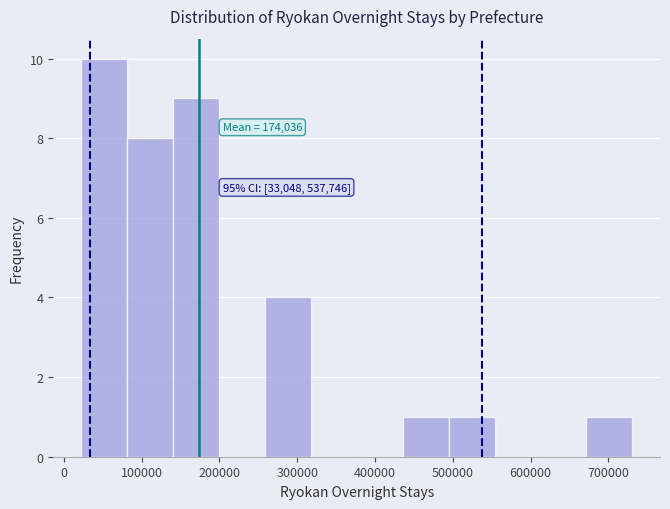

Which range on the x-axis has the tallest bar?

20000 to 80000